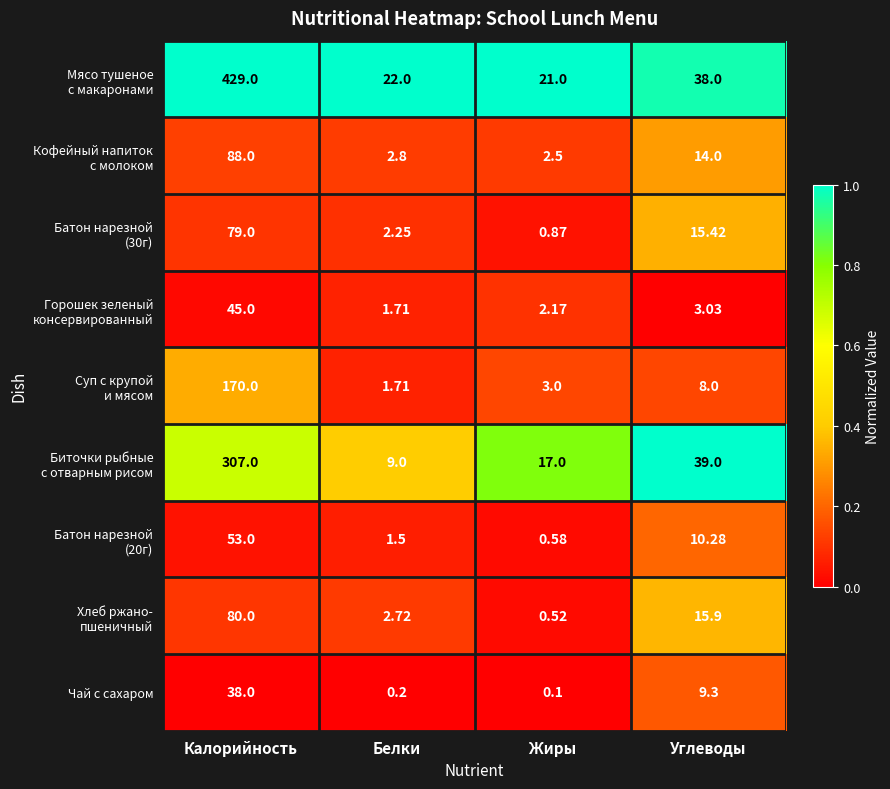

Which label corresponds to the largest value in the chart?

Калорийность